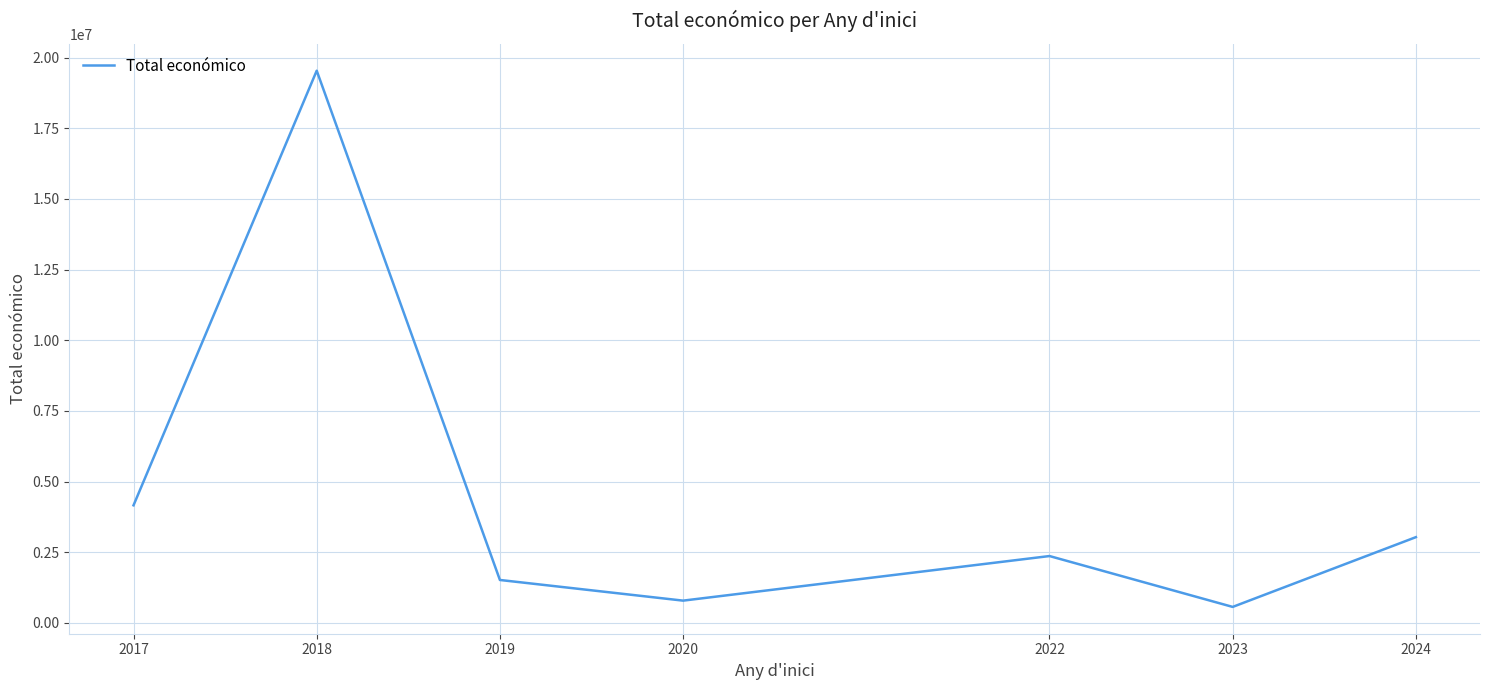

List the labels in order of value, smallest first.

2023, 2020, 2019, 2022, 2024, 2017, 2018